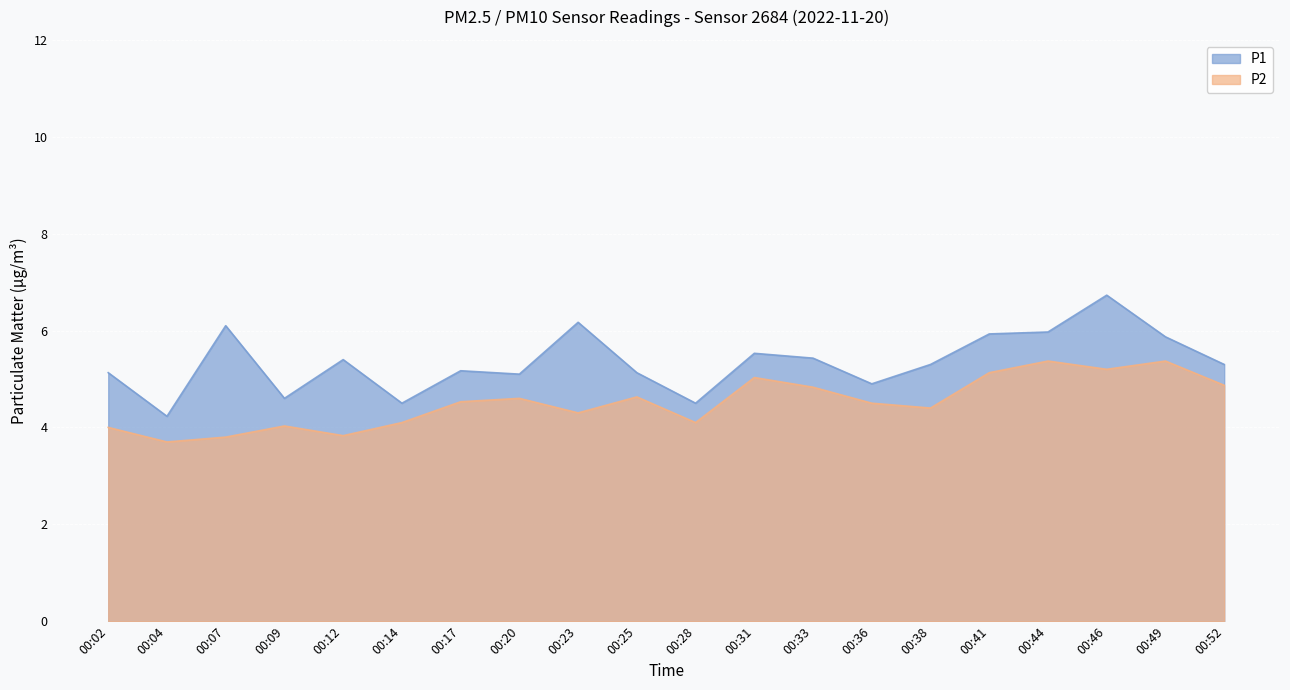

What is the difference between the maximum and minimum values in the P2 series?

1.7